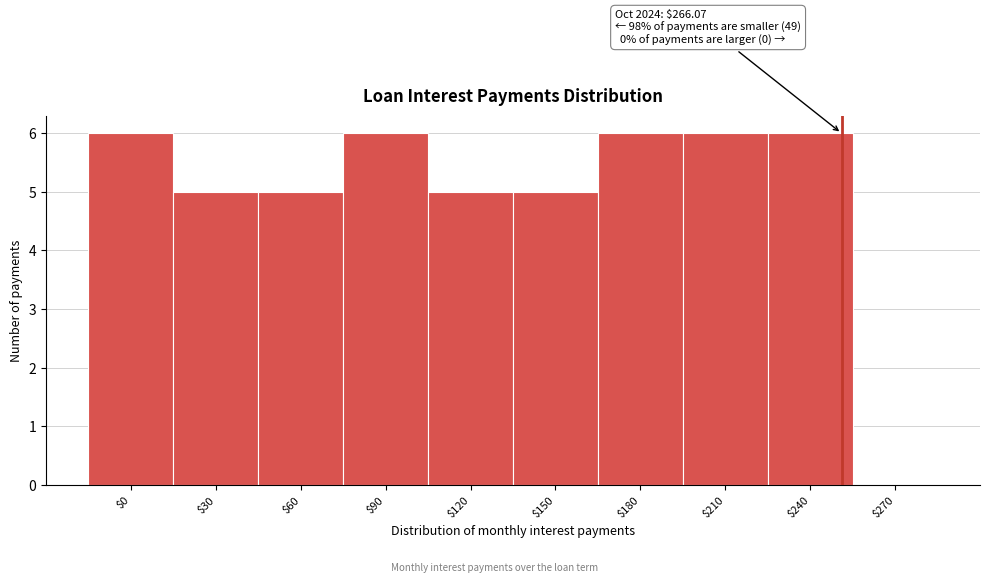

What is the sum of all values?

50